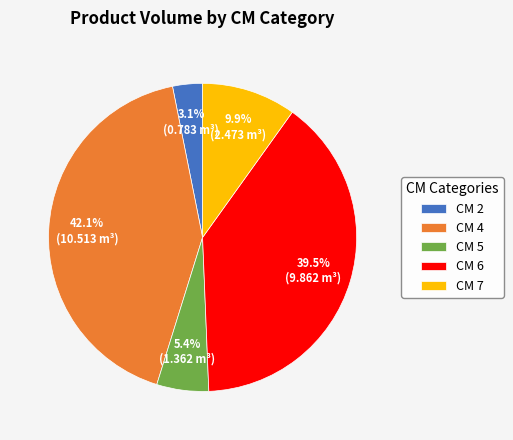

How many slices are in this pie chart?

5